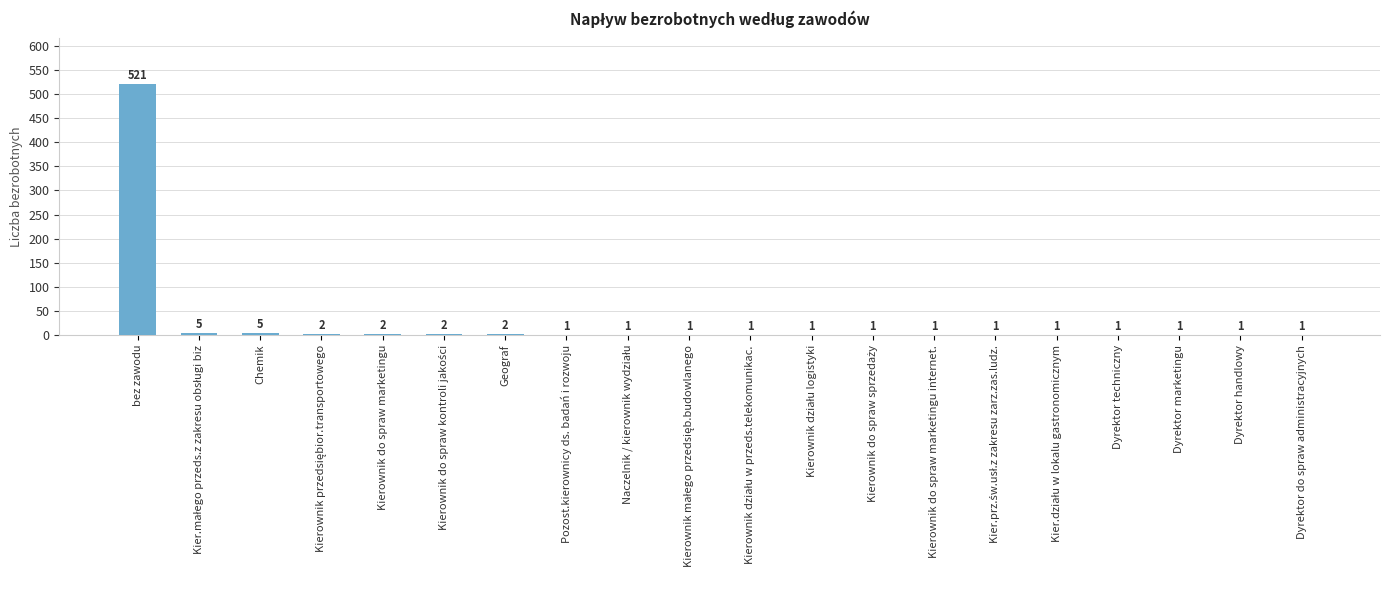

What is the greatest value displayed?

521